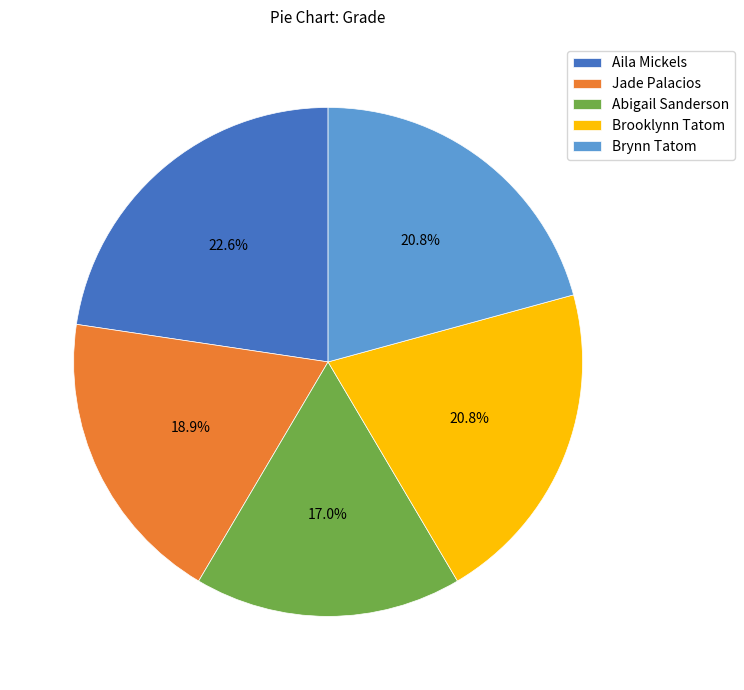

True or false: Jade Palacios accounts for 30% of the total.

False